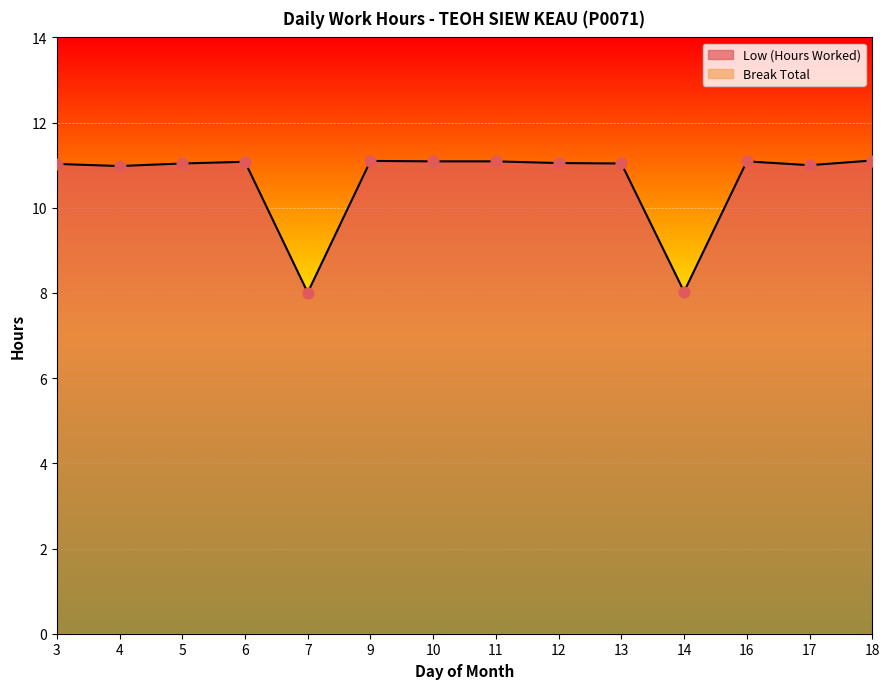

Which has a higher value, 7 or 14?

14